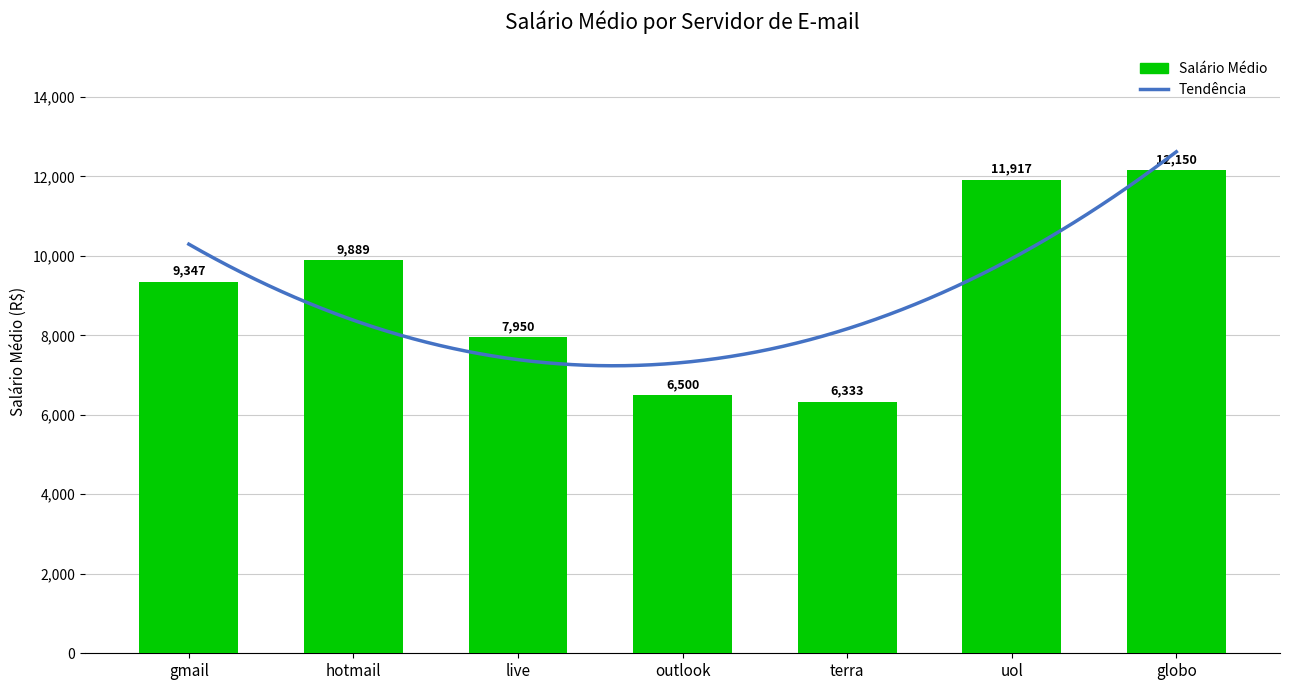

Are the bars horizontal?

No